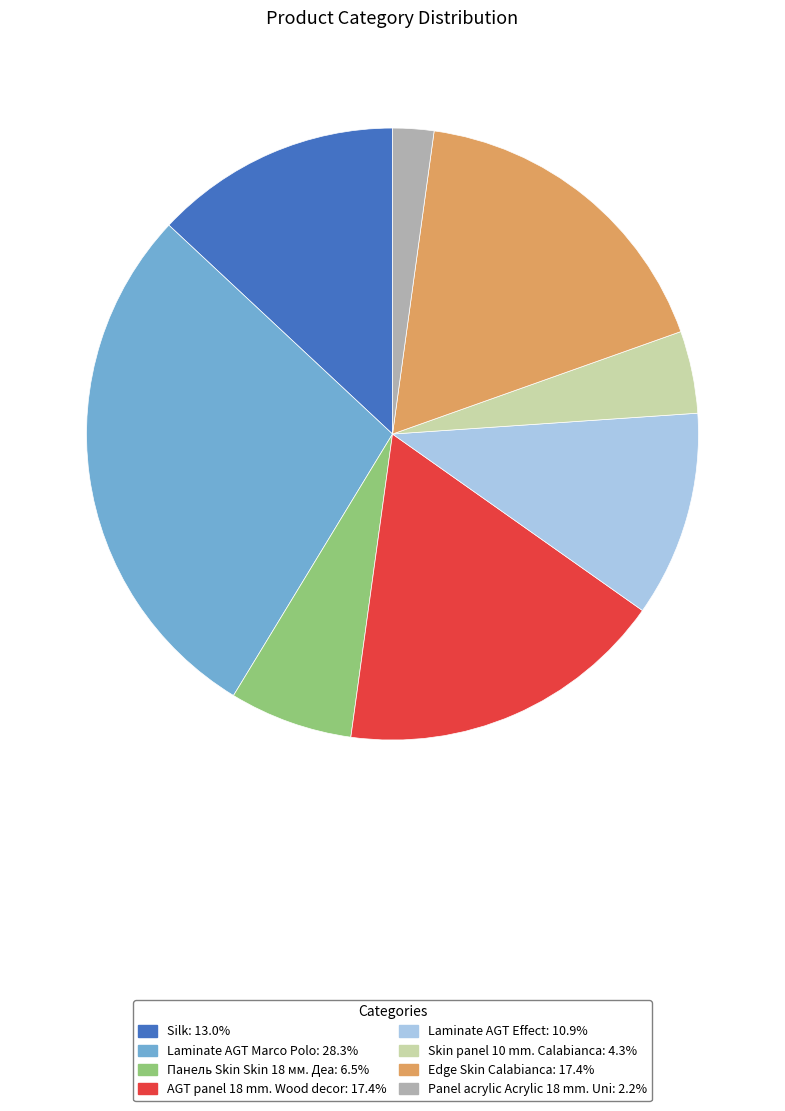

Which slice is the smallest?

Panel acrylic Acrylic 18 mm. Uni